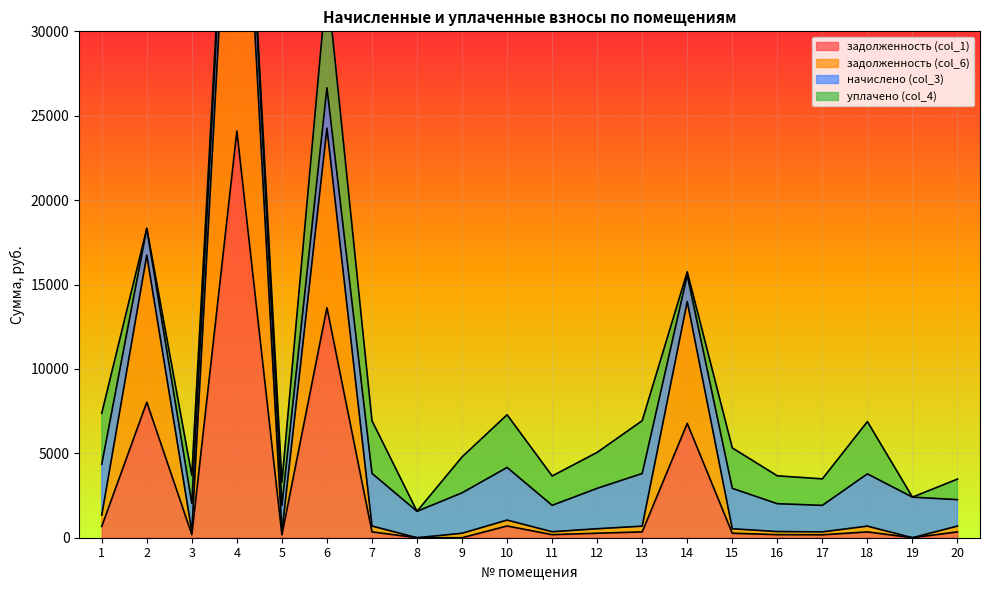

Rank the categories by задолженность (col_1) value from highest to lowest.

4, 6, 2, 14, 10, 1, 13, 7, 20, 18, 12, 15, 3, 16, 11, 17, 5, 8, 9, 19